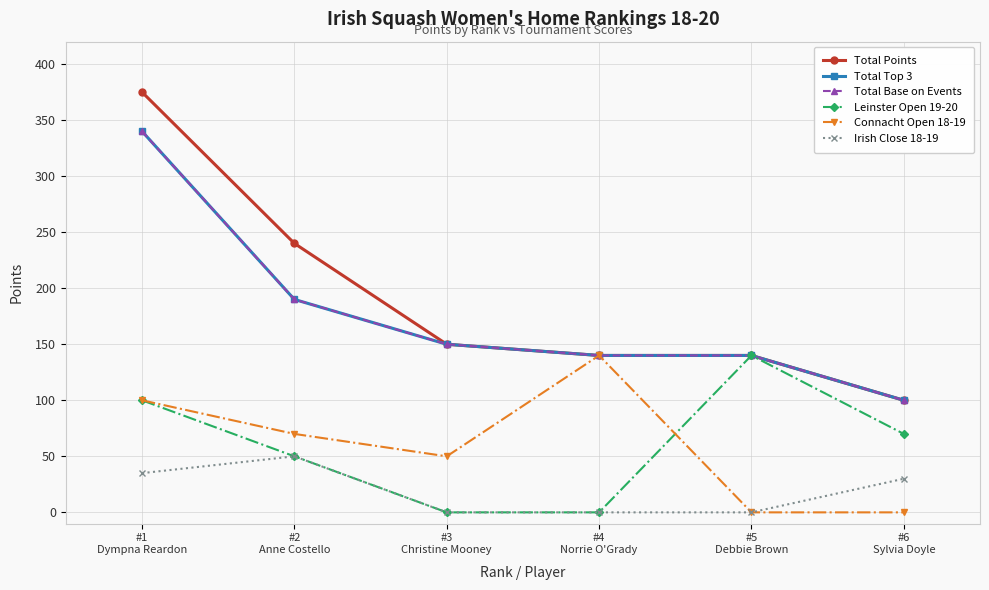

Does the chart have visible grid lines?

Yes